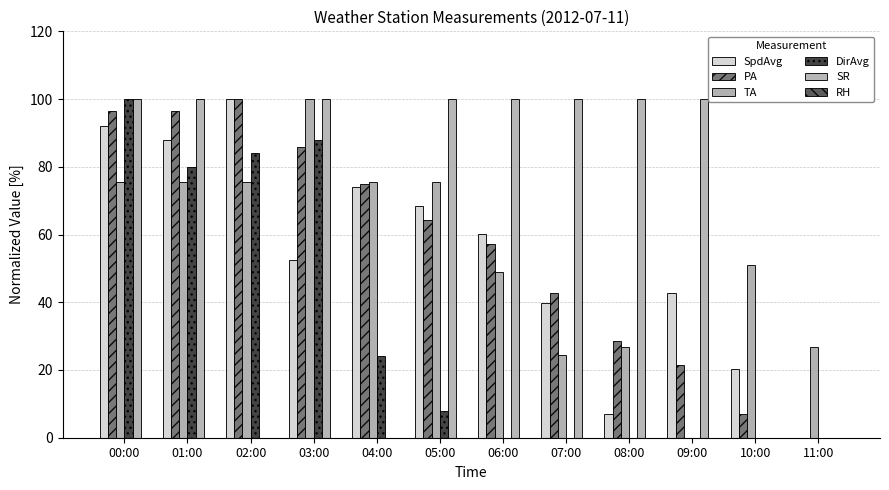

How many groups of bars are there?

12